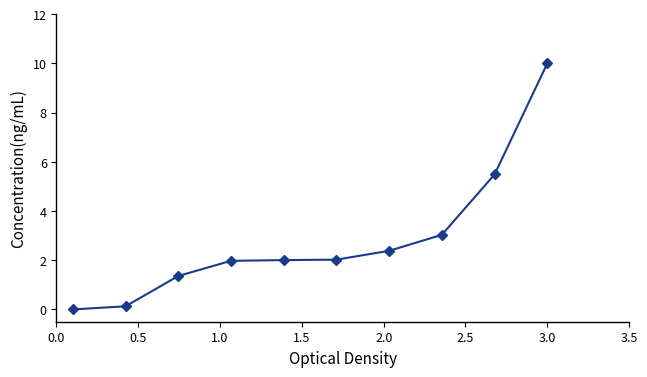

How many data points does each series have?

10